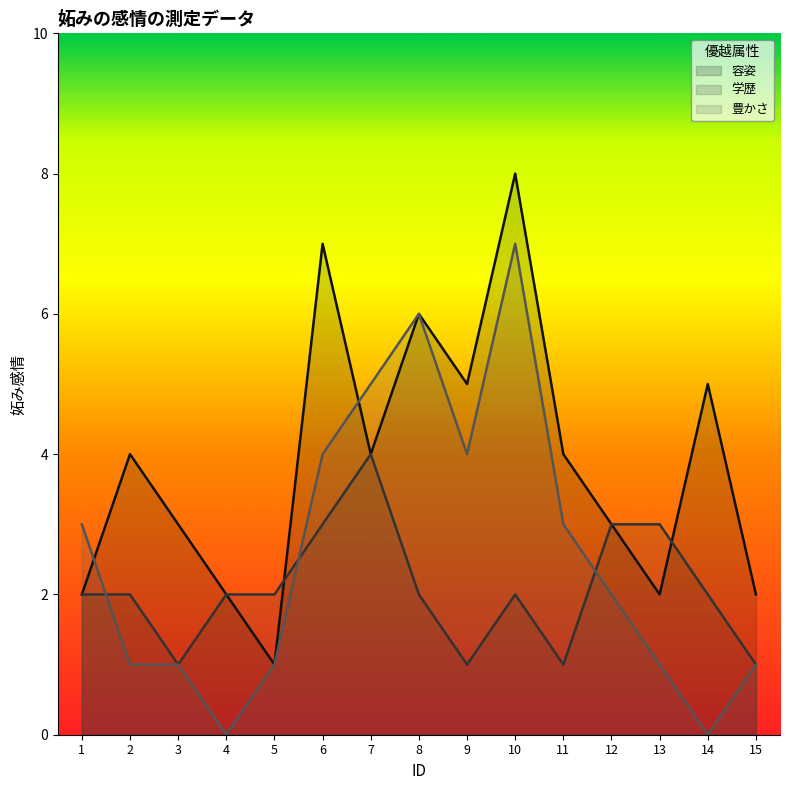

In 学歴, how many points are higher than both neighbors (excluding endpoints)?

2